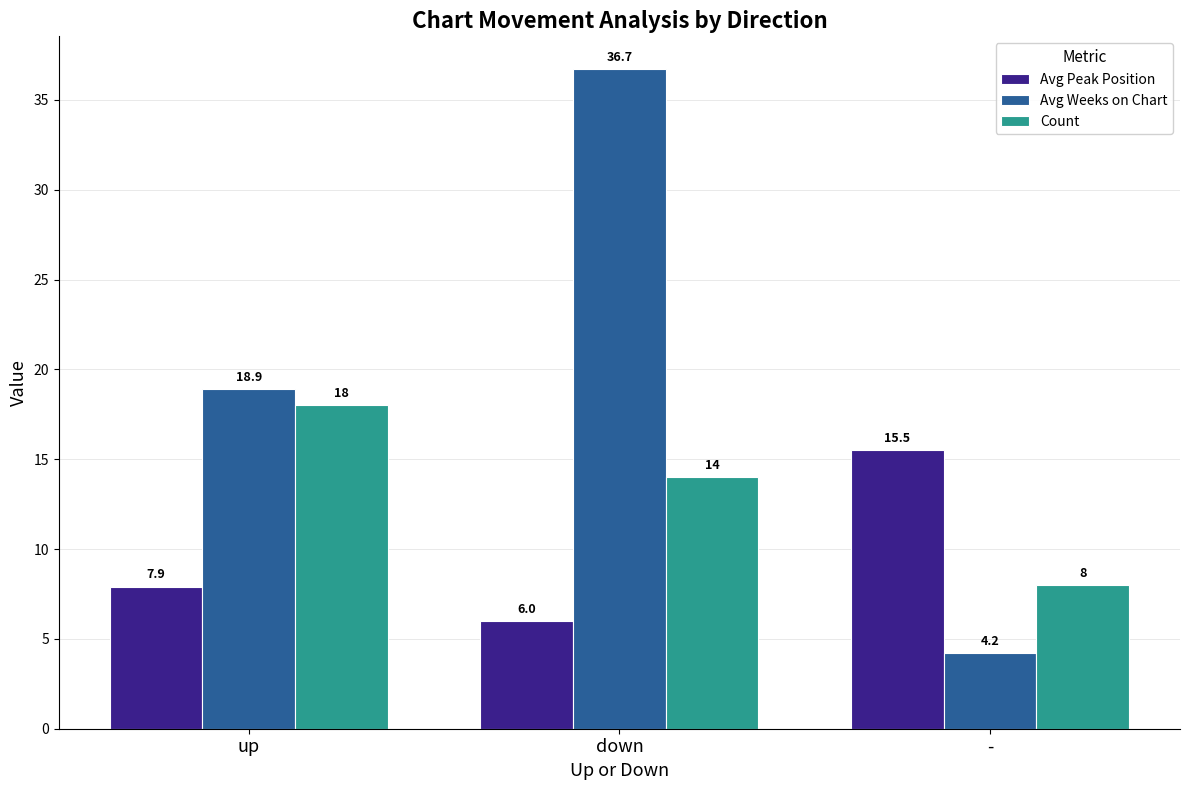

What is the maximum value shown in the chart?

36.7